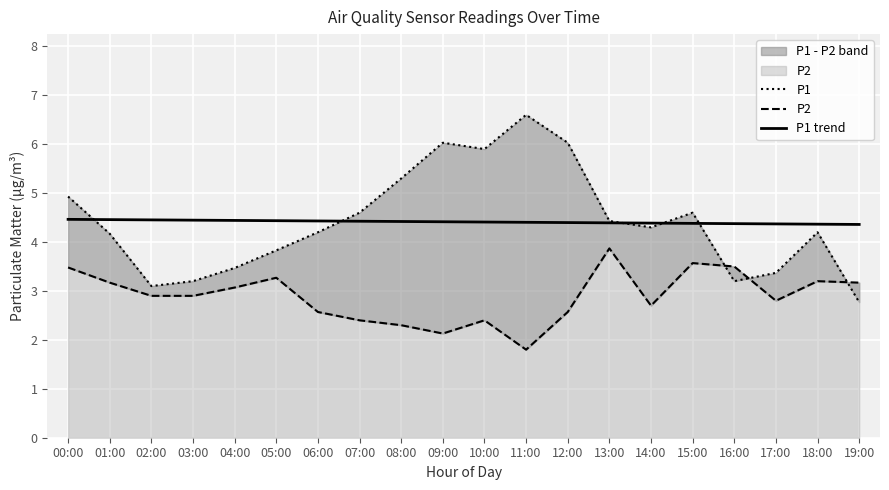

The value of P1 at 03:00 is 5.7. True or false?

False